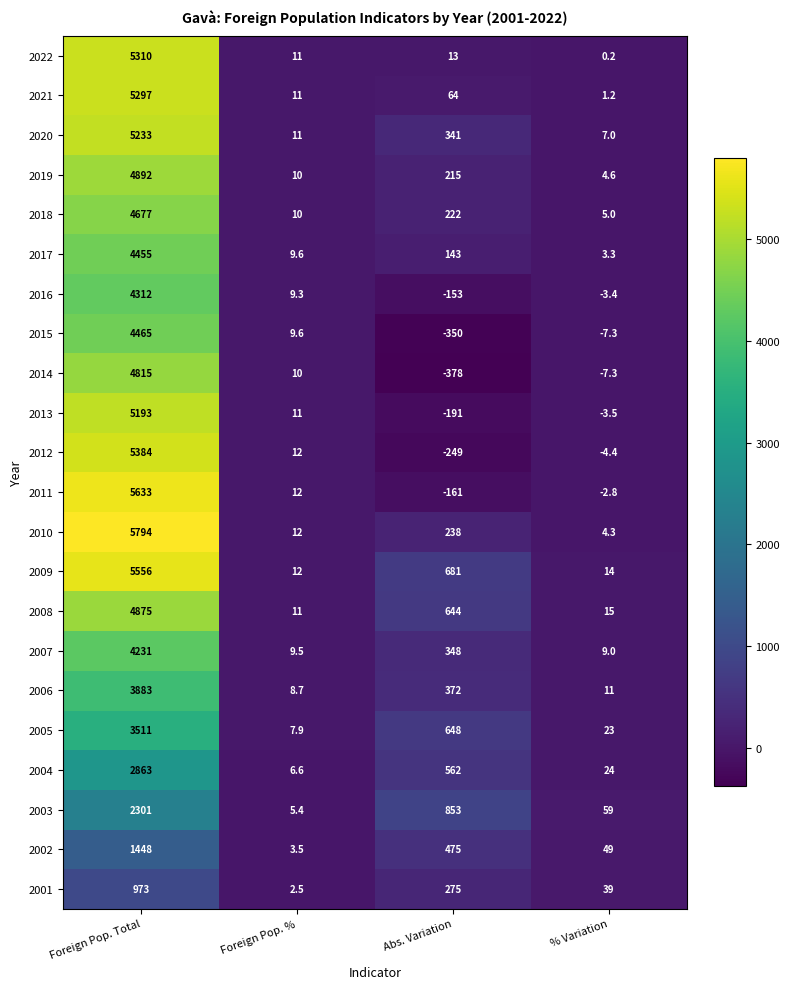

At how many categories does at least one series exceed 3601?

1